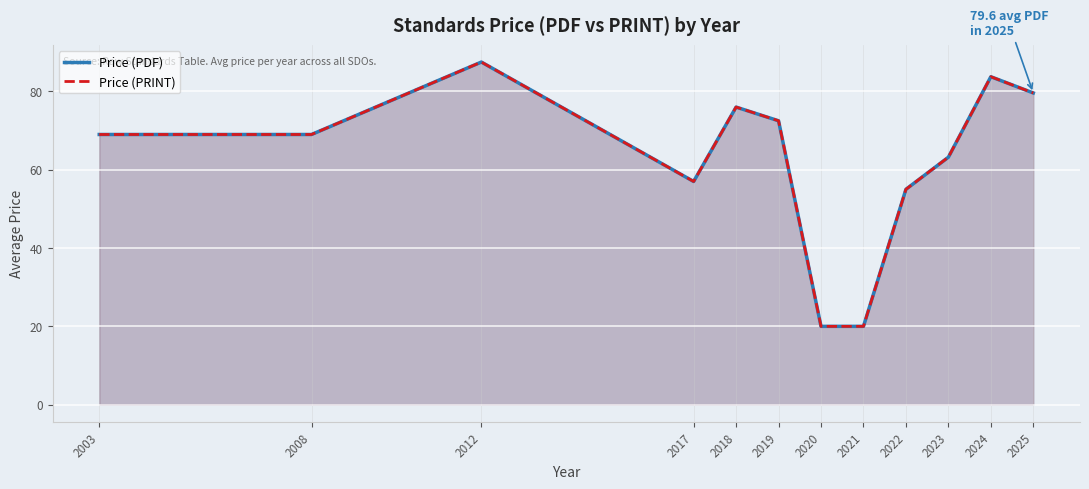

At which category is the sum across all series the highest?

2012